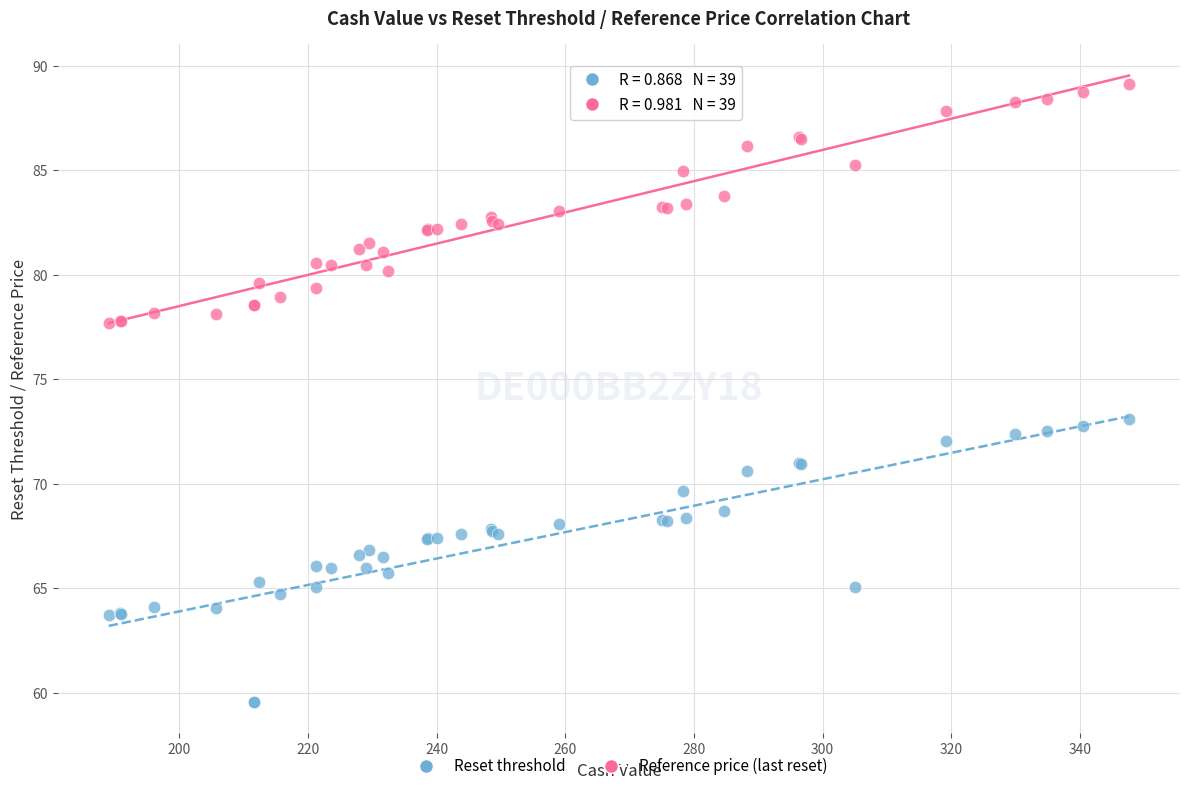

Which series contains the lowest Y value?

Reset threshold